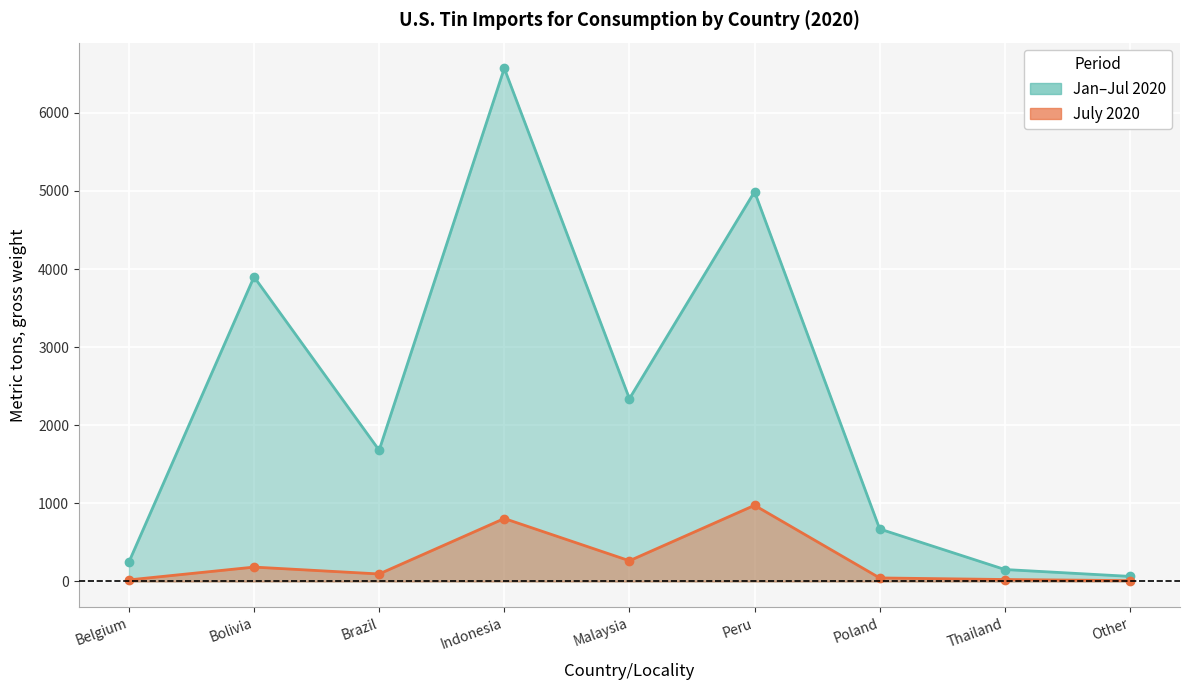

The Jan–Jul 2020 line series shows 2340 at Malaysia. True or false?

True